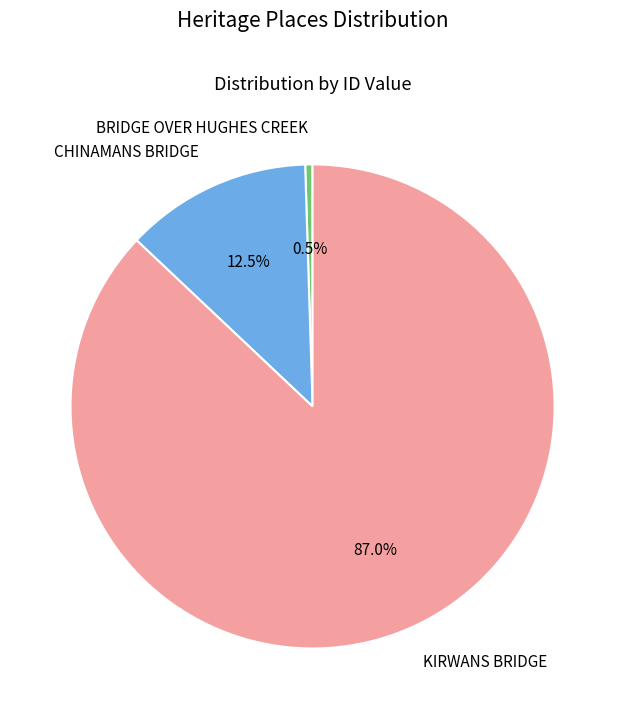

Combined, what portion of the pie is KIRWANS BRIDGE and CHINAMANS BRIDGE?

99.5%